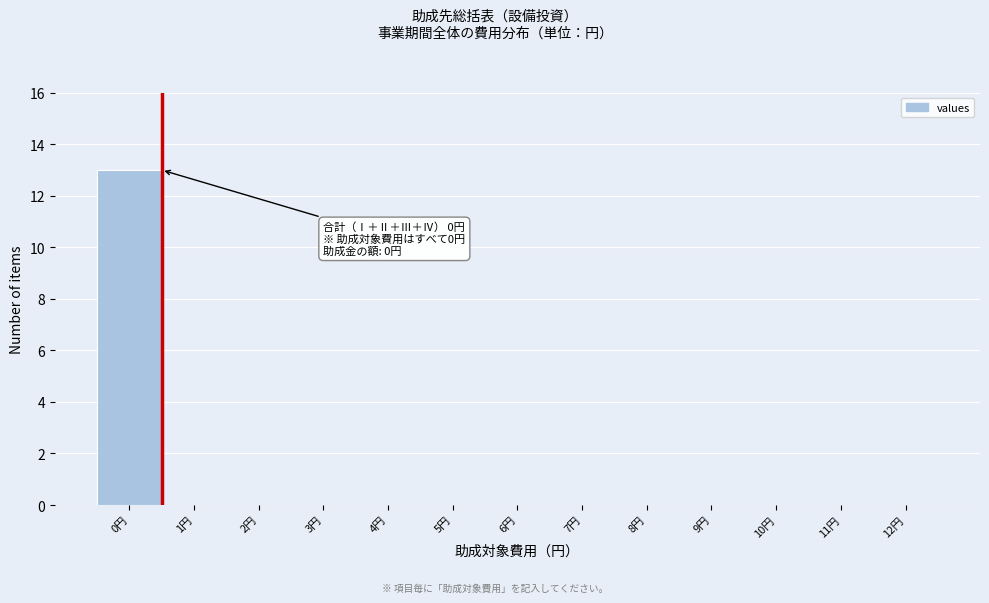

Which range on the x-axis has the tallest bar?

-0.5 to 0.5